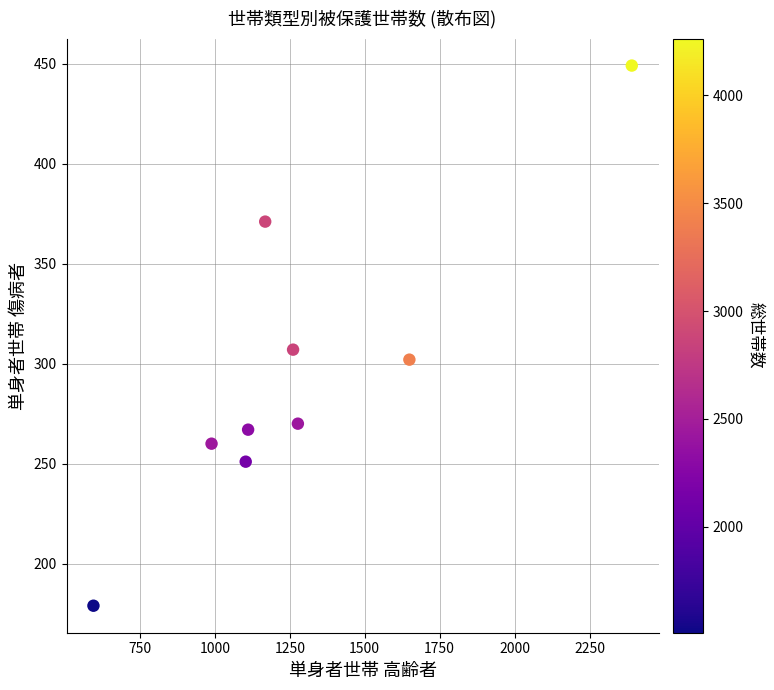

What is the range of Y values (max minus min)?

270